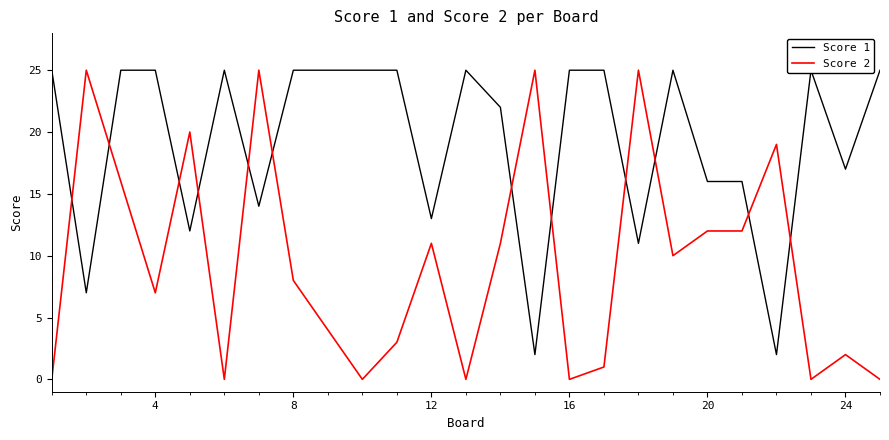

The Score 2 series shows 2 at 24. True or false?

True